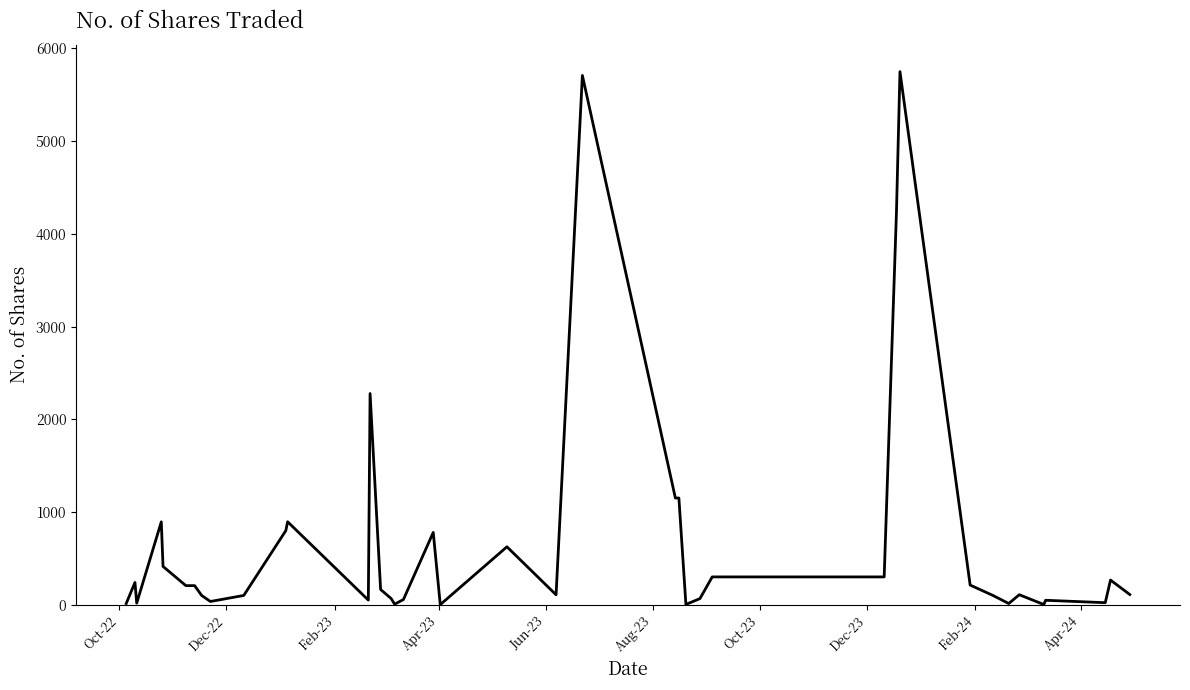

What is the greatest value displayed?

5750